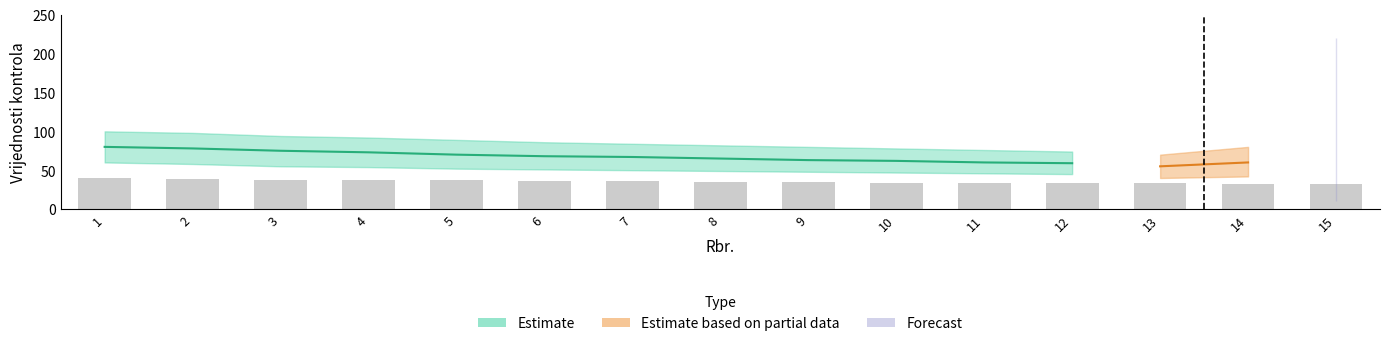

What is the difference between the maximum and second lowest values?

8